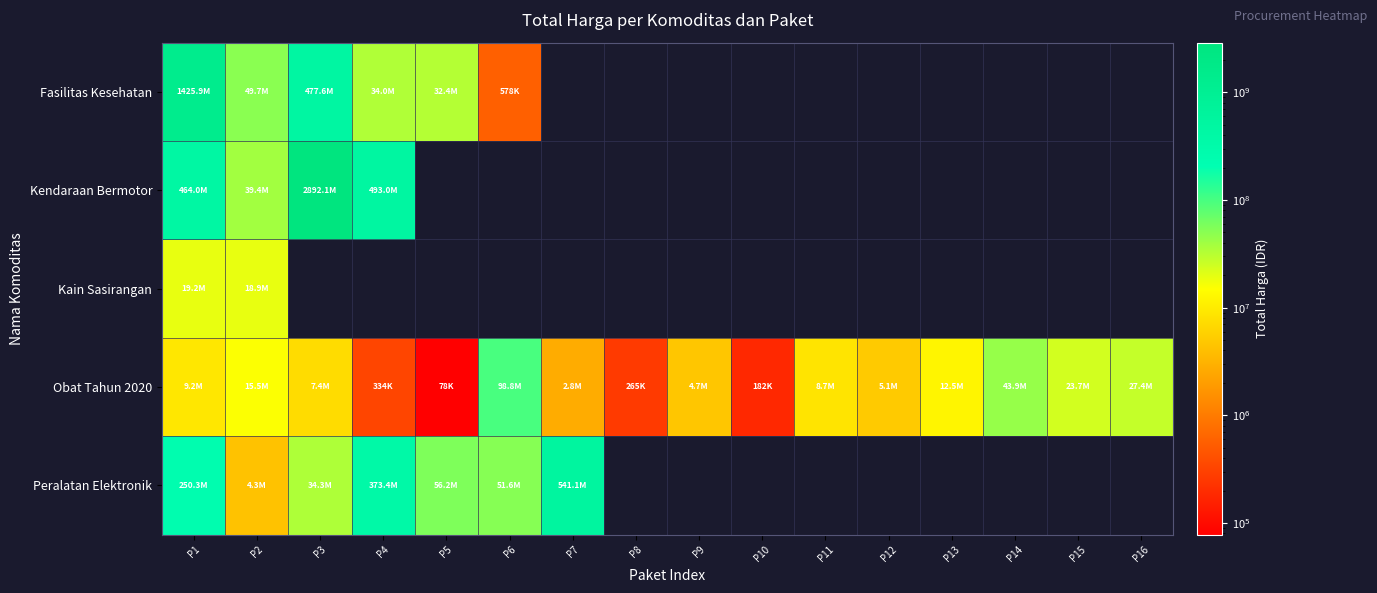

List the series in order of their peak value, lowest first.

Kain Sasirangan, Obat Tahun 2020, Peralatan Elektronik, Fasilitas Kesehatan, Kendaraan Bermotor